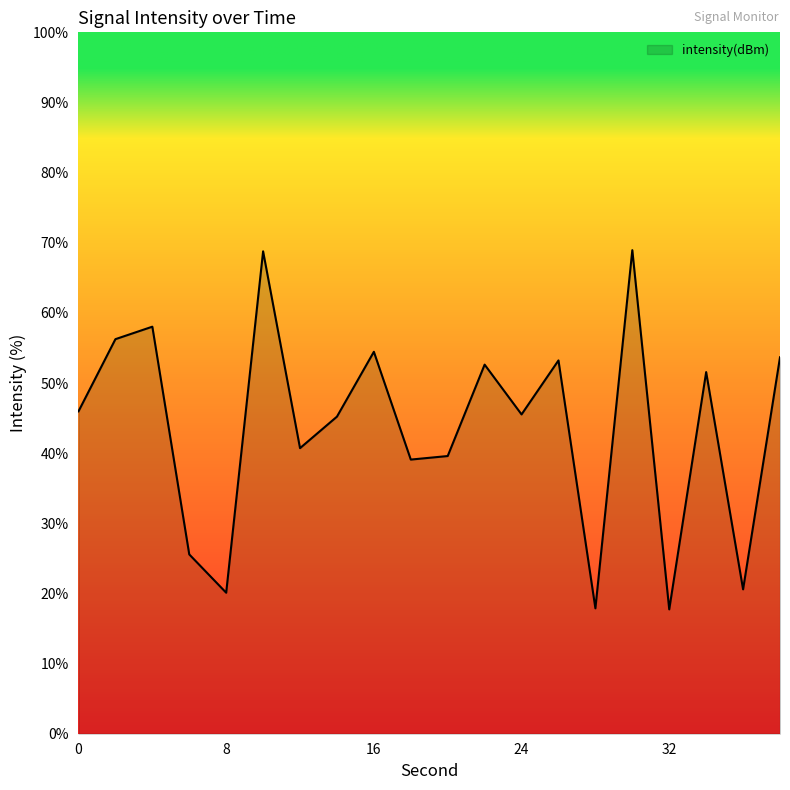

What is the minimum value shown in the chart?

17.7